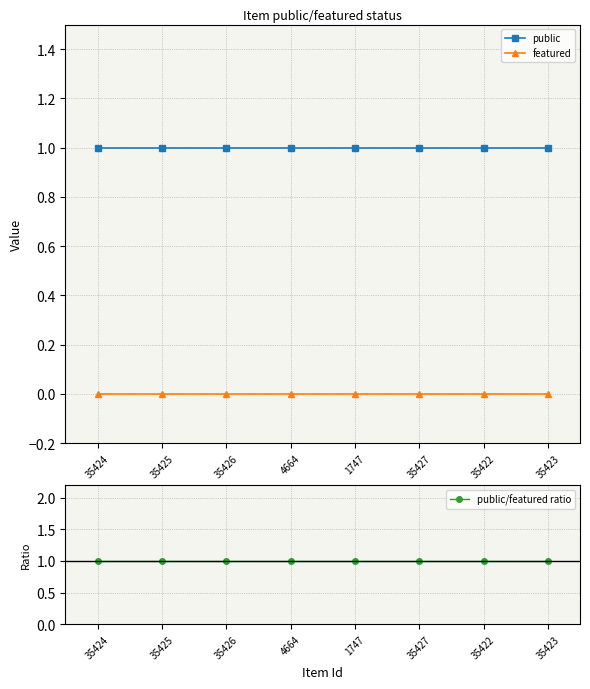

What is the difference between the highest and lowest values at 35424?

1